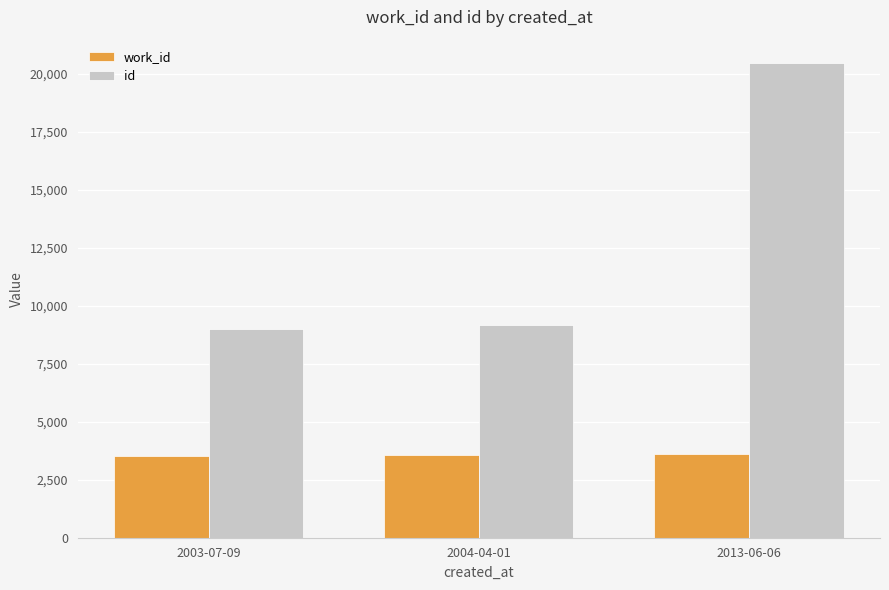

What is the minimum value for id?

9006